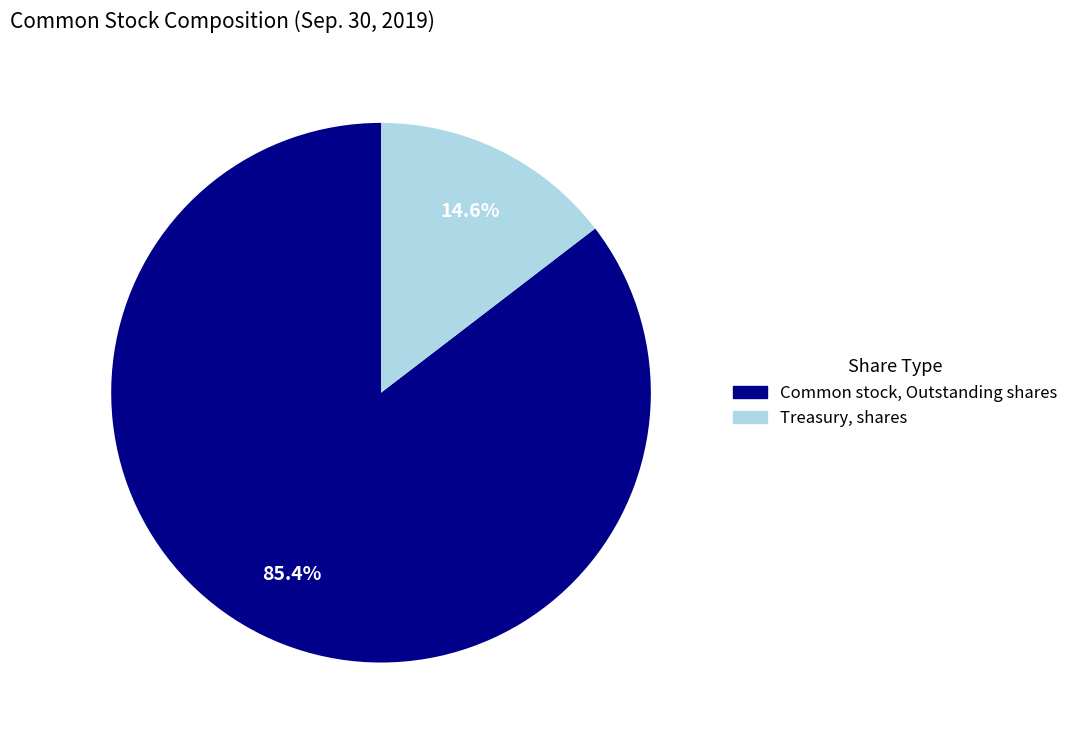

What is the majority slice?

Common stock, Outstanding shares